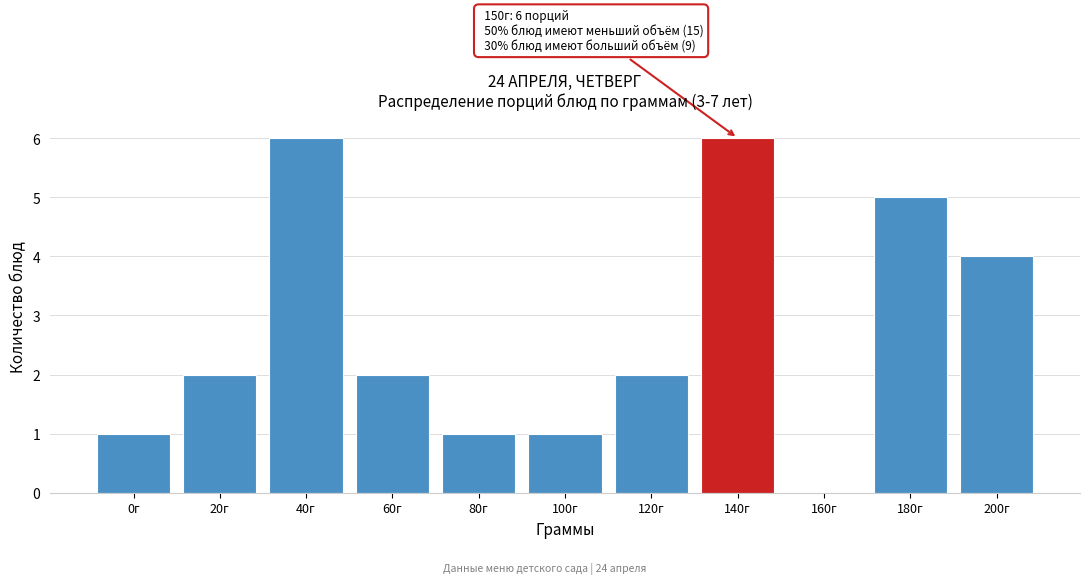

Reading left to right, list all the values displayed in this chart.

0г=1	20г=2	40г=6	60г=2	80г=1	100г=1	120г=2	140г=6	160г=0	180г=5	200г=4